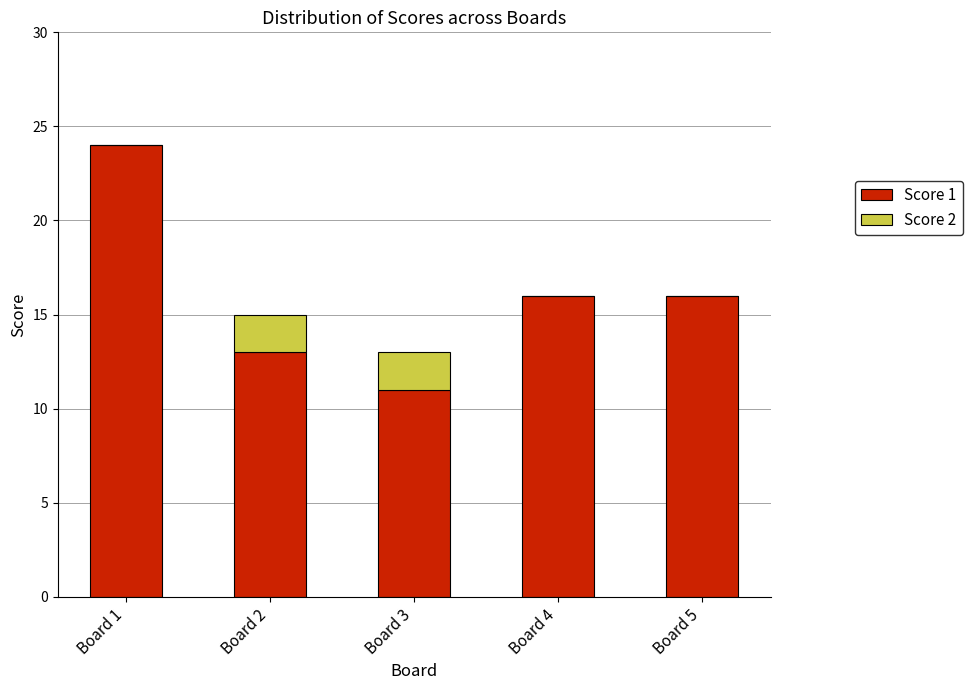

Is it true that Score 1 equals 17 at Board 3?

False